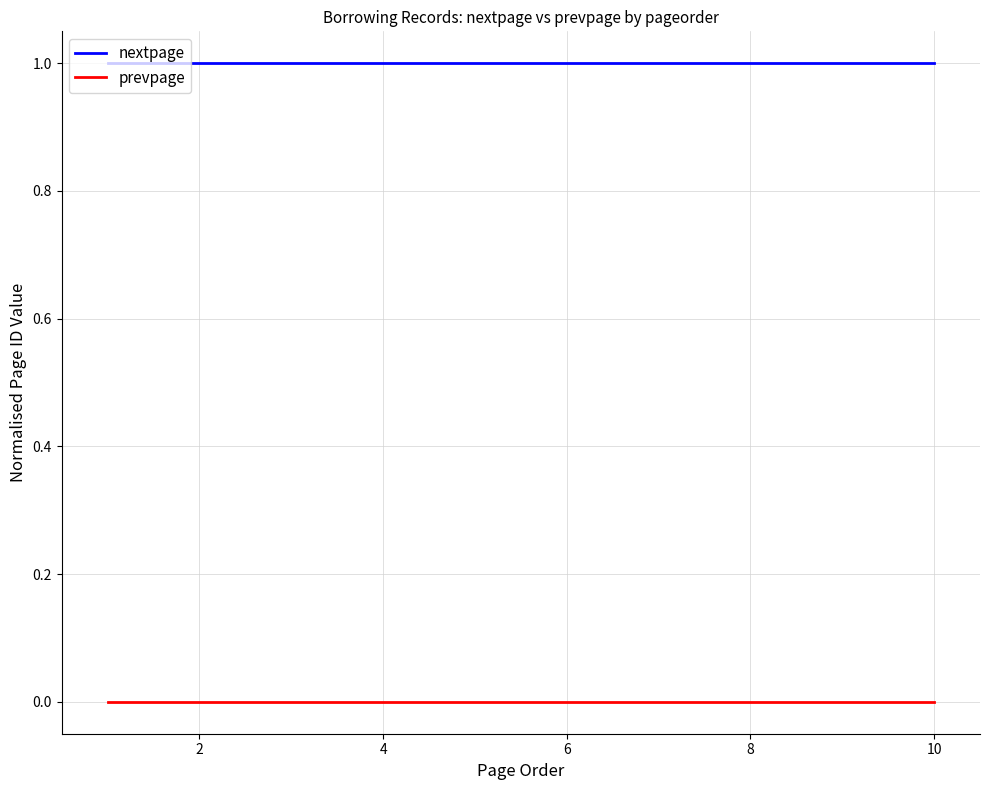

List the series in order of their peak value, highest first.

nextpage, prevpage